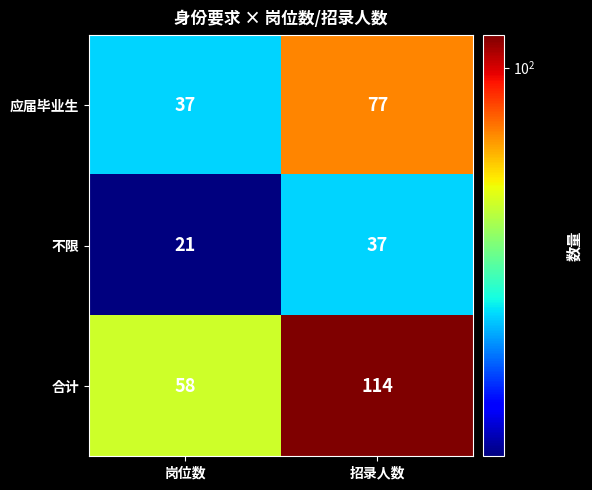

What is the sum of all 应届毕业生 values?

114